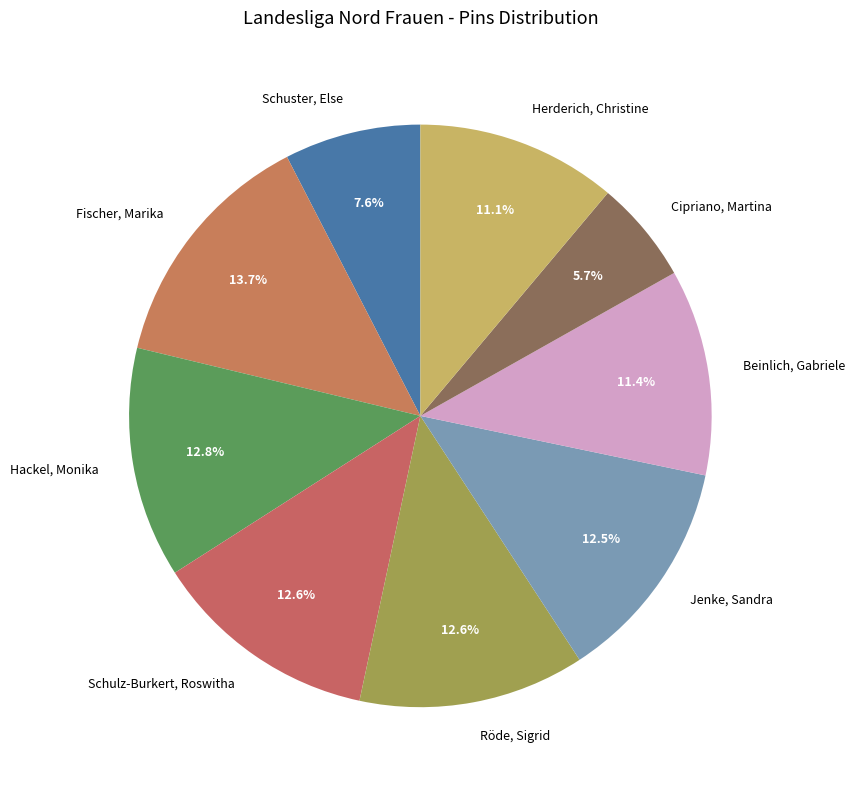

Is it true that Schuster, Else is 8% of the pie?

True